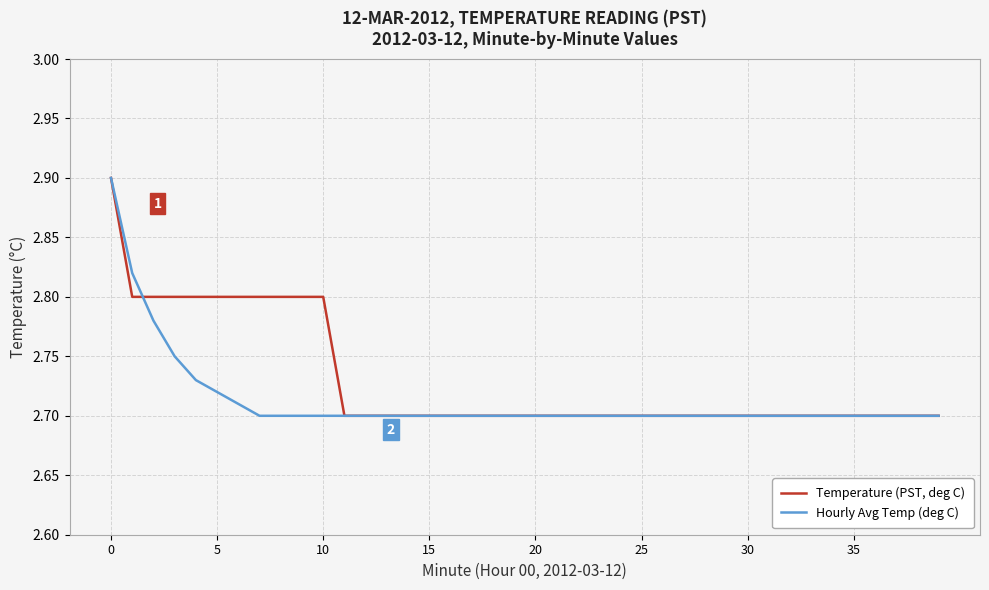

Which series has the largest total across all categories?

Temperature (PST, deg C)